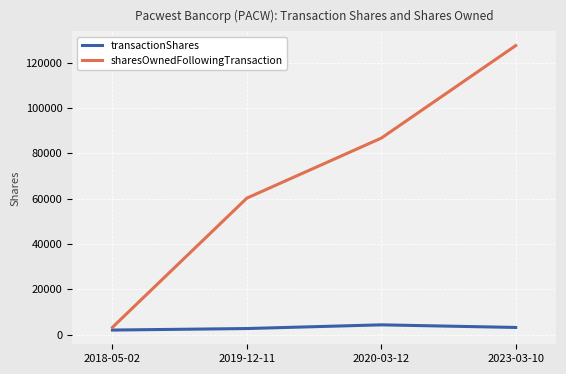

What position from the right is 2019-12-11?

3